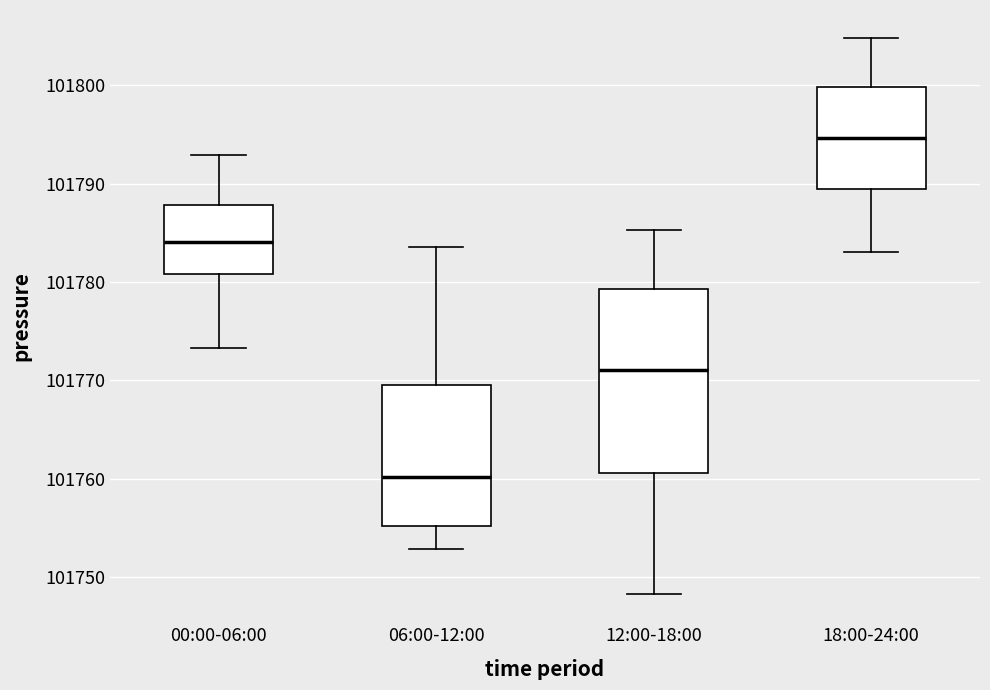

Which box has the lowest median line?

06:00-12:00